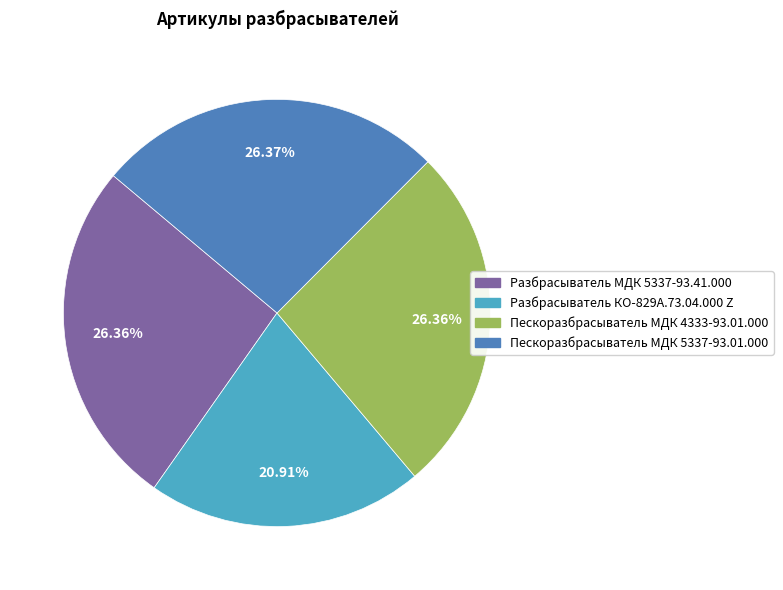

To the nearest percent, what is the combined percentage of Пескоразбрасыватель МДК 5337-93.01.000 and Разбрасыватель МДК 5337-93.41.000?

53%